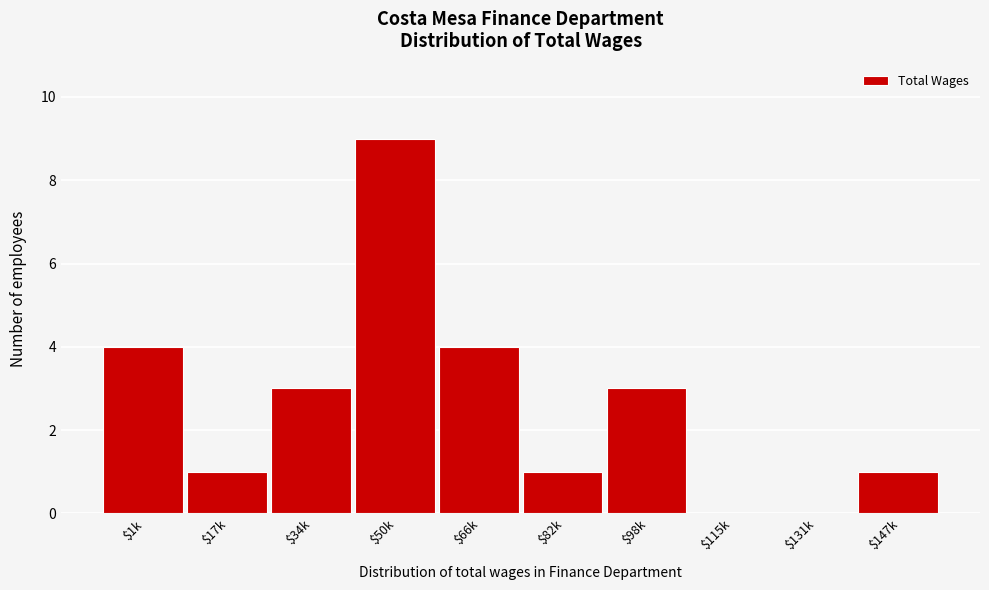

What is the sum of all values?

26